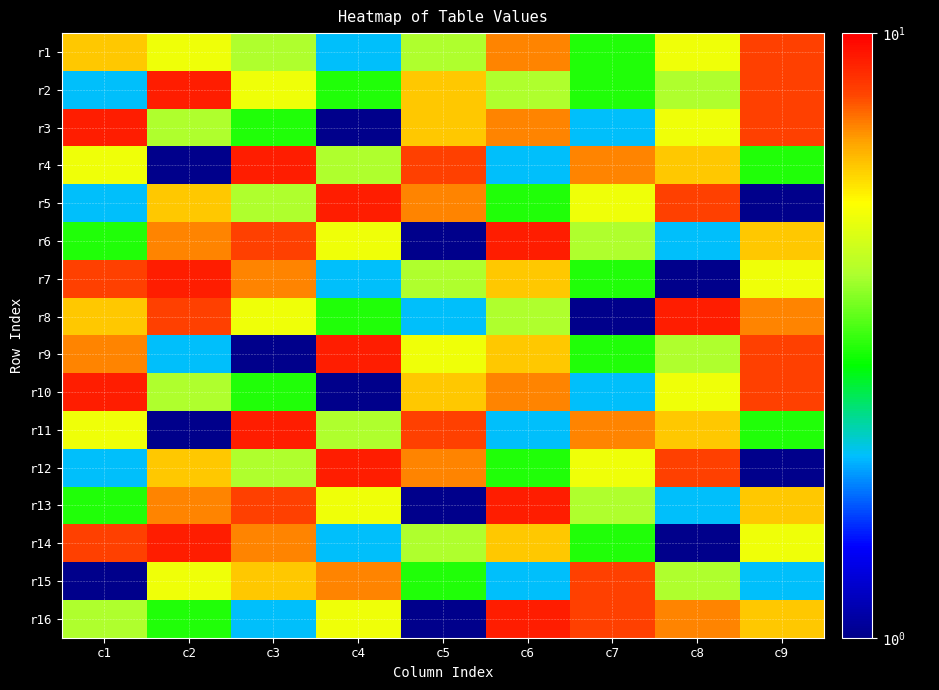

At which category does the chart reach its peak across all series?

c2